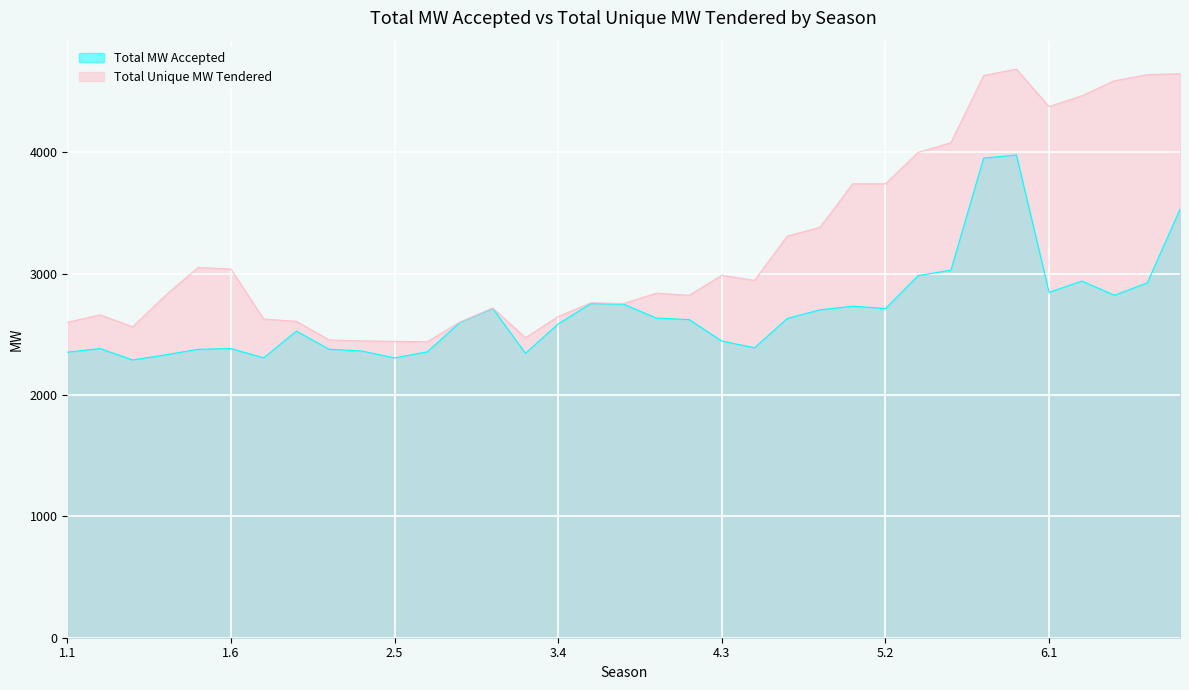

Which label corresponds to the largest value in the chart?

5.6